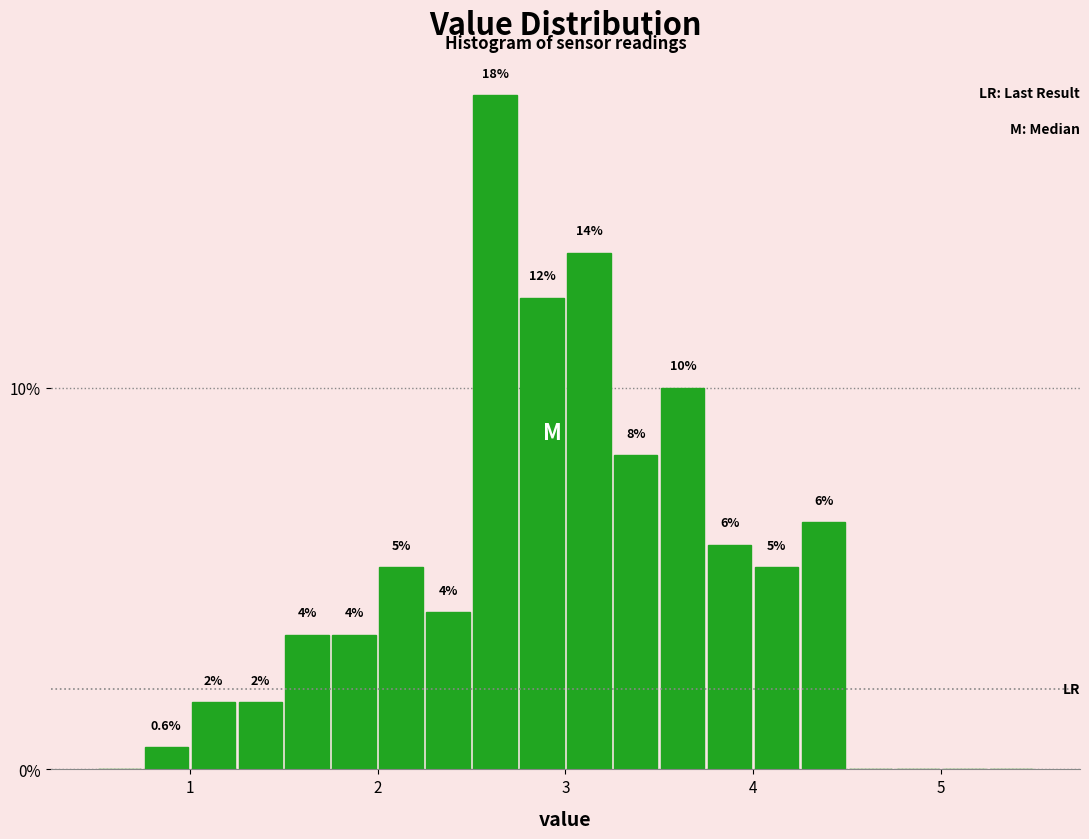

Around what value on the x-axis is the tallest bar? Give the approximate position of its centre, as read against the axis.

2.6